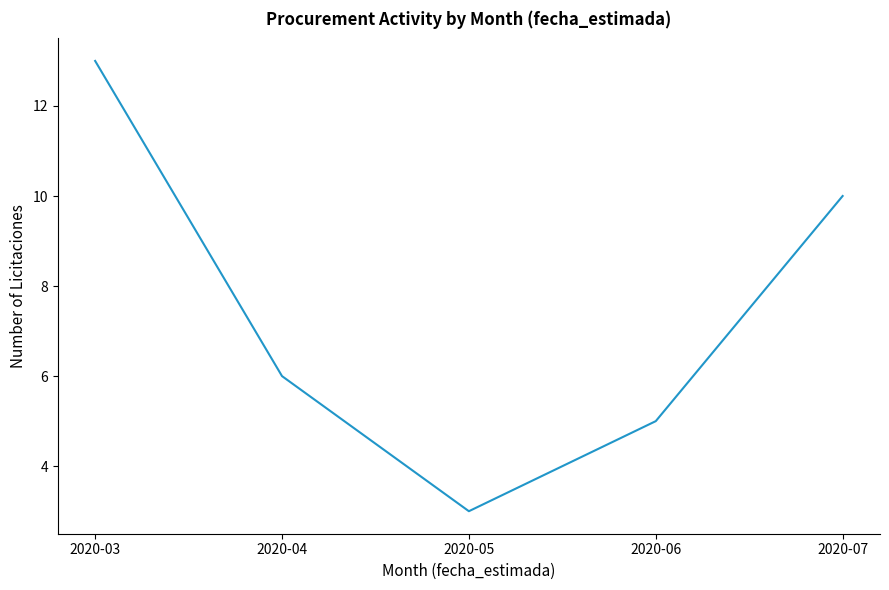

At which category does the chart reach its peak across all series?

2020-03